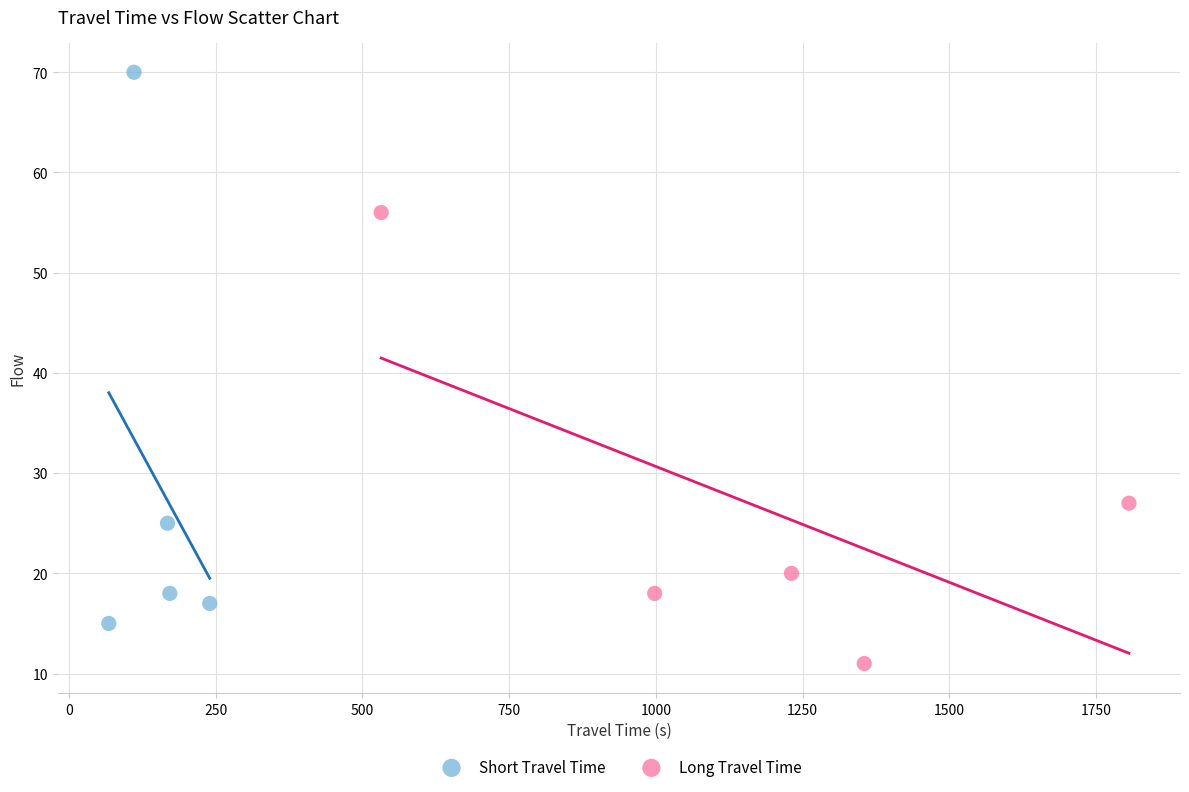

Which series contains the lowest Y value?

Long Travel Time